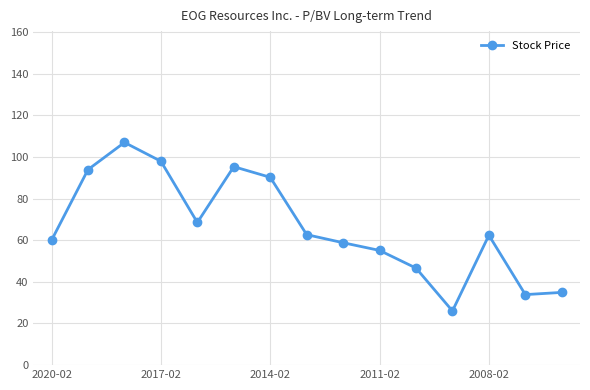

What is the value of the 4th point from the left?

97.9